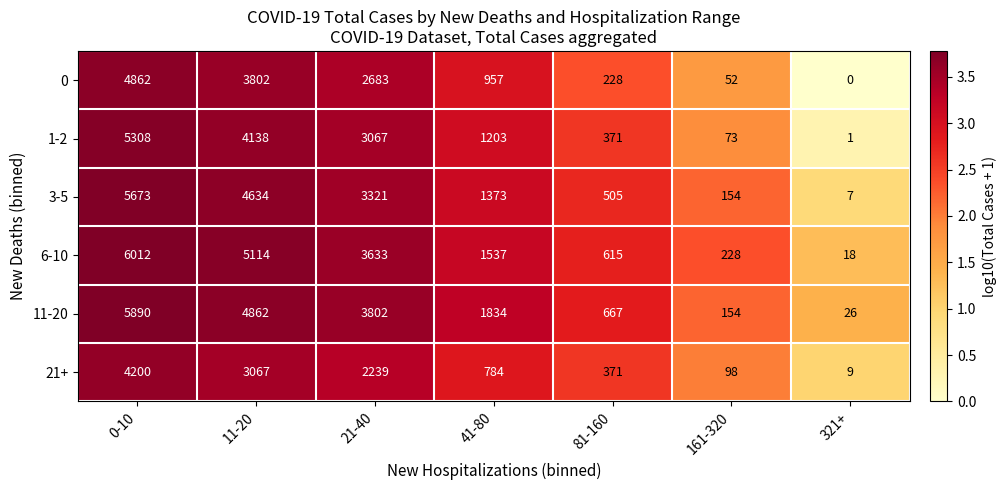

What is the greatest value displayed?

6012